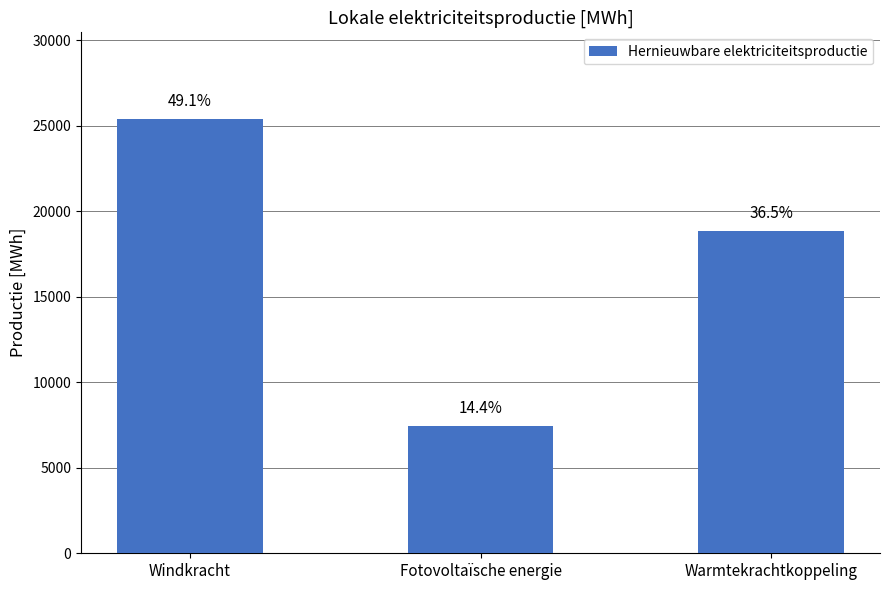

Are the bars grouped side by side (vs. stacked)?

No